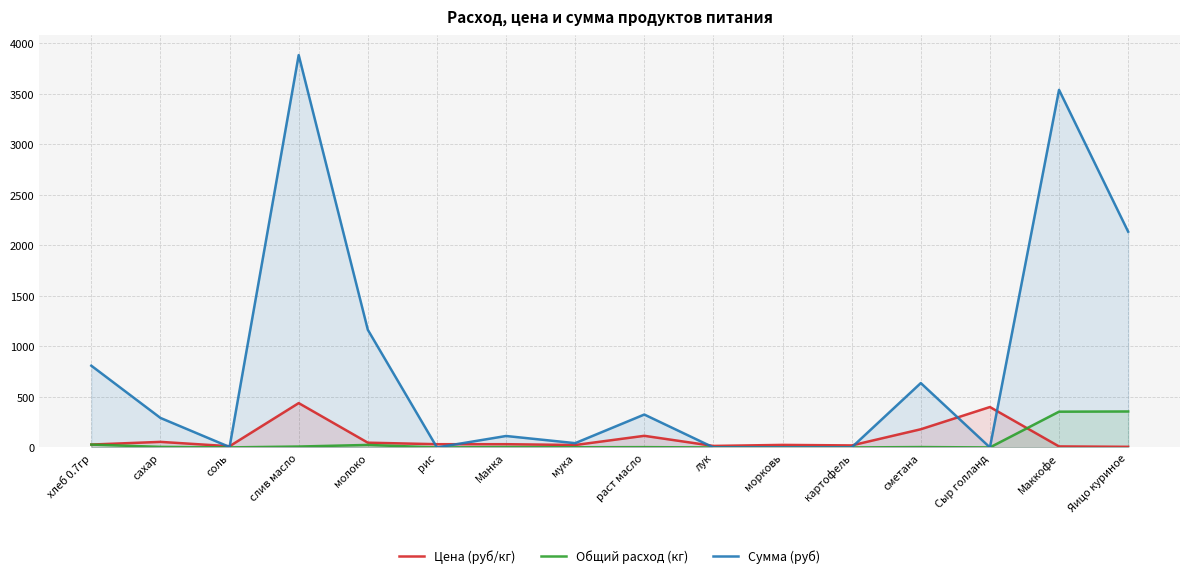

Rank the series by their maximum value, from highest to lowest.

Сумма (руб), Цена (руб/кг), Общий расход (кг)